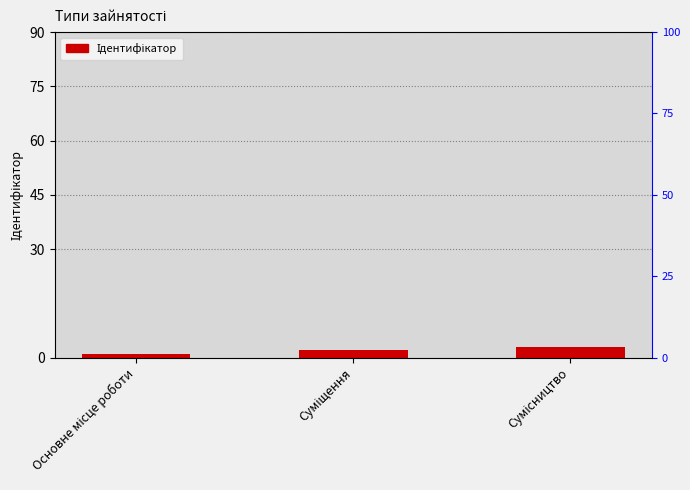

Reading right to left, what are all the values shown in this chart?

Сумісництво=3	Суміщення=2	Основне місце роботи=1